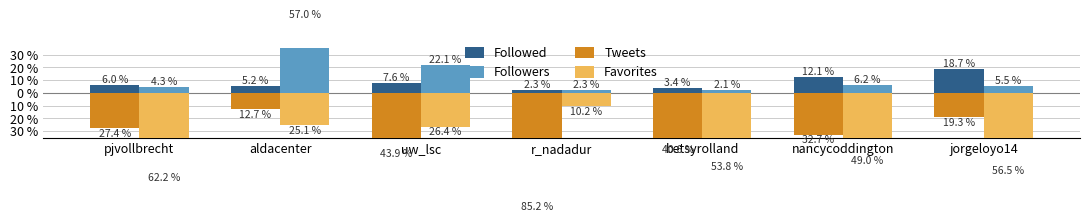

At which category is the sum across all series the highest?

aldacenter